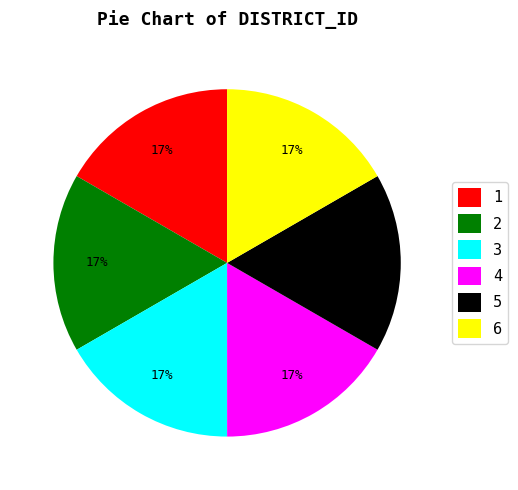

Combined, do 2 and 6 account for over 50%?

No